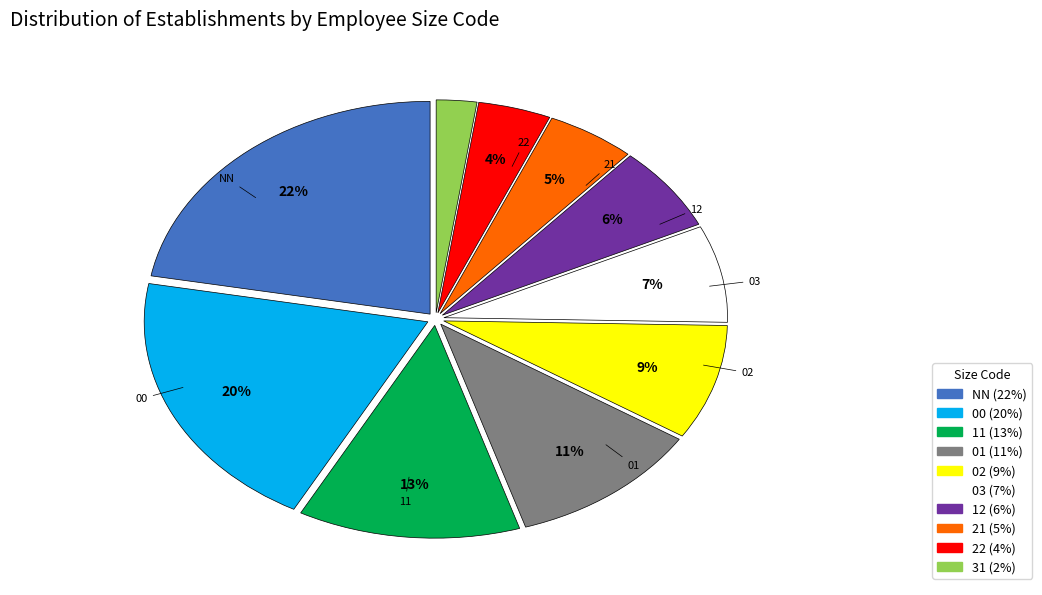

Does any single category account for the majority?

No